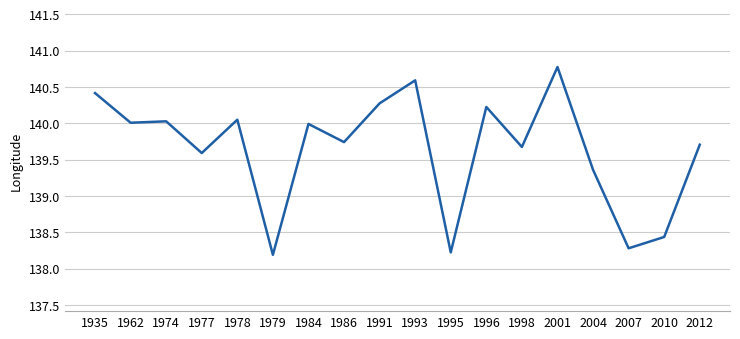

Which label corresponds to the smallest value in the chart?

1979